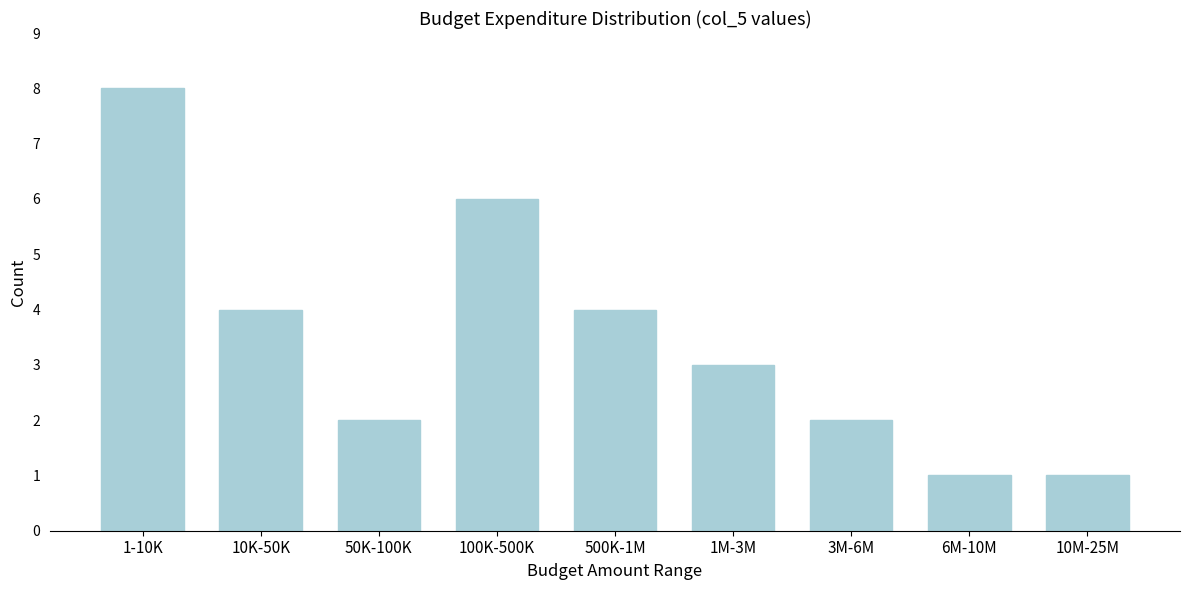

Reading left to right, what are all the values shown in this chart?

8	4	2	6	4	3	2	1	1